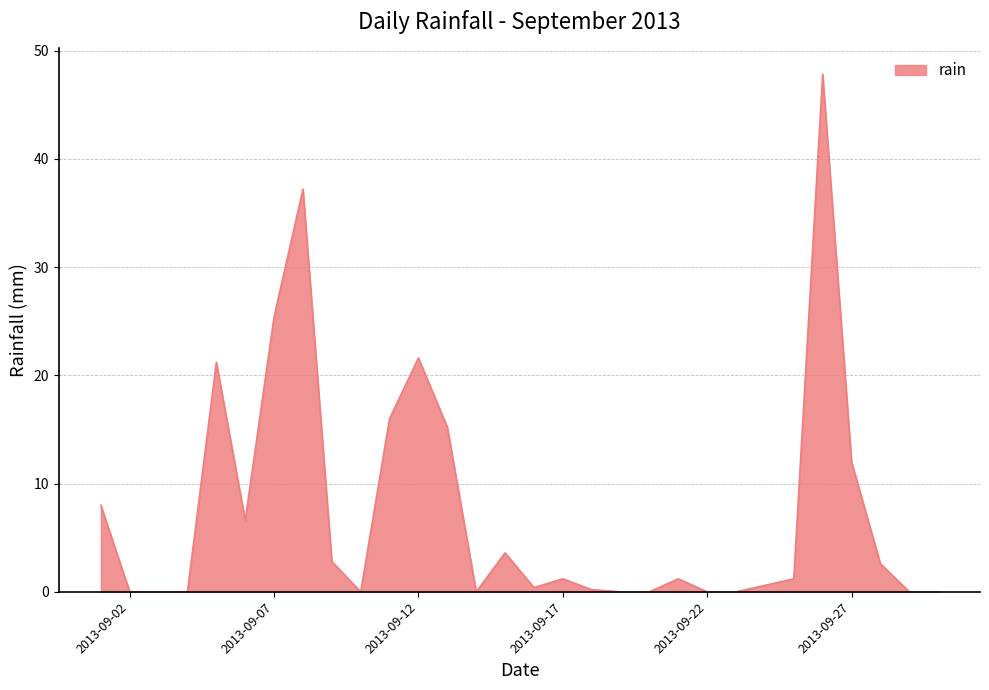

What is the difference between the maximum and minimum values?

47.8